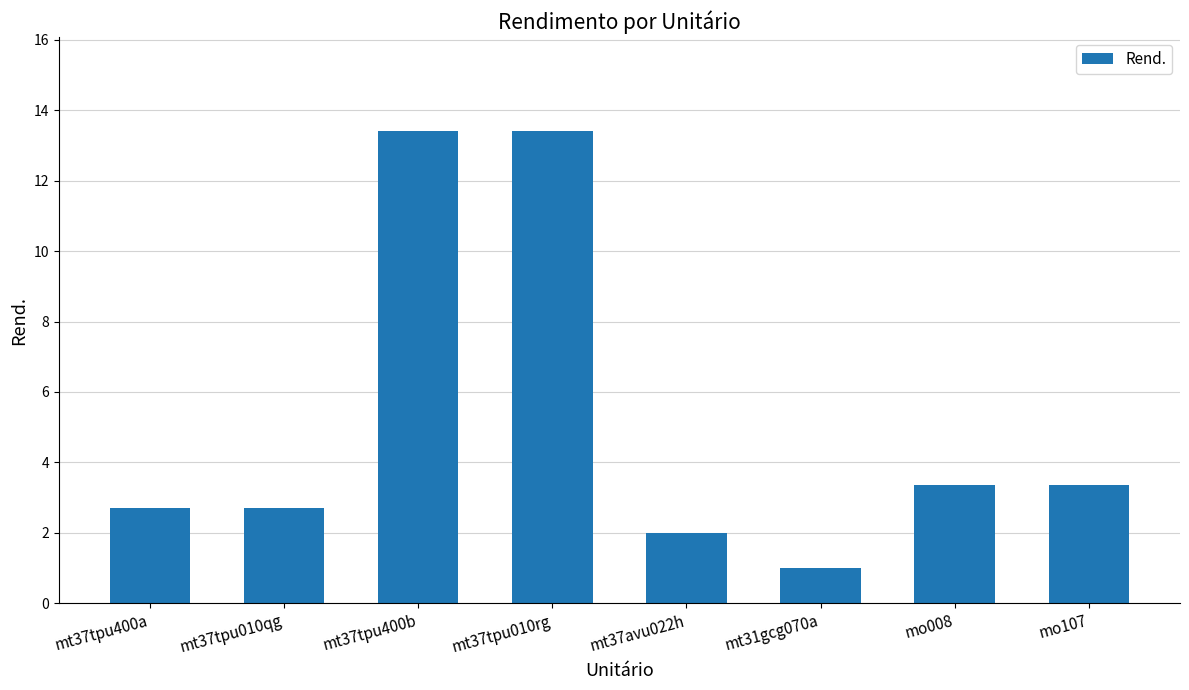

What is the value of the 4th bar from the left?

13.4